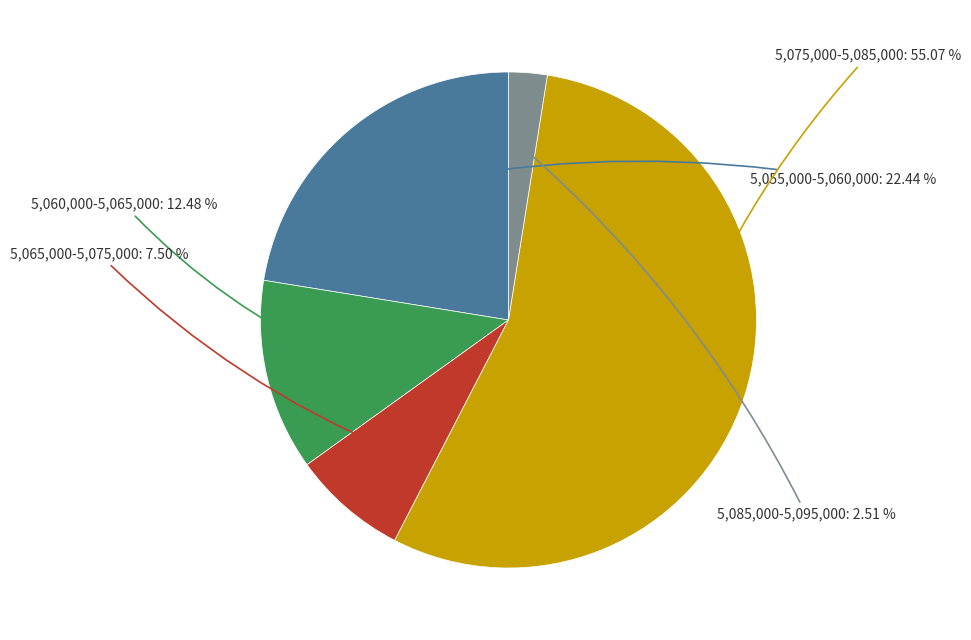

Combined, do 5,065,000-5,075,000 and 5,075,000-5,085,000 account for over 50%?

Yes